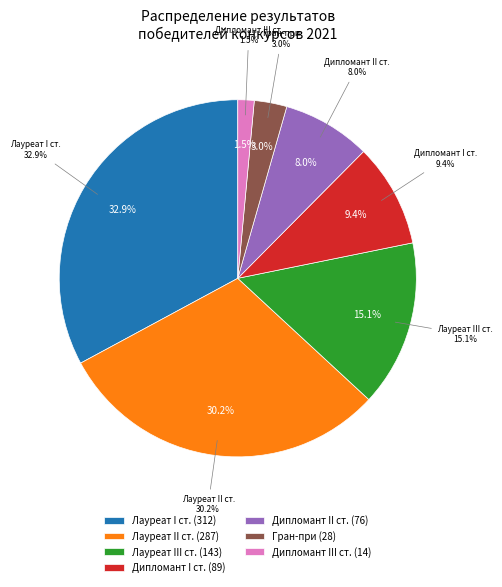

Between Дипломант I степени and Лауреат III степени, which is larger?

Лауреат III степени